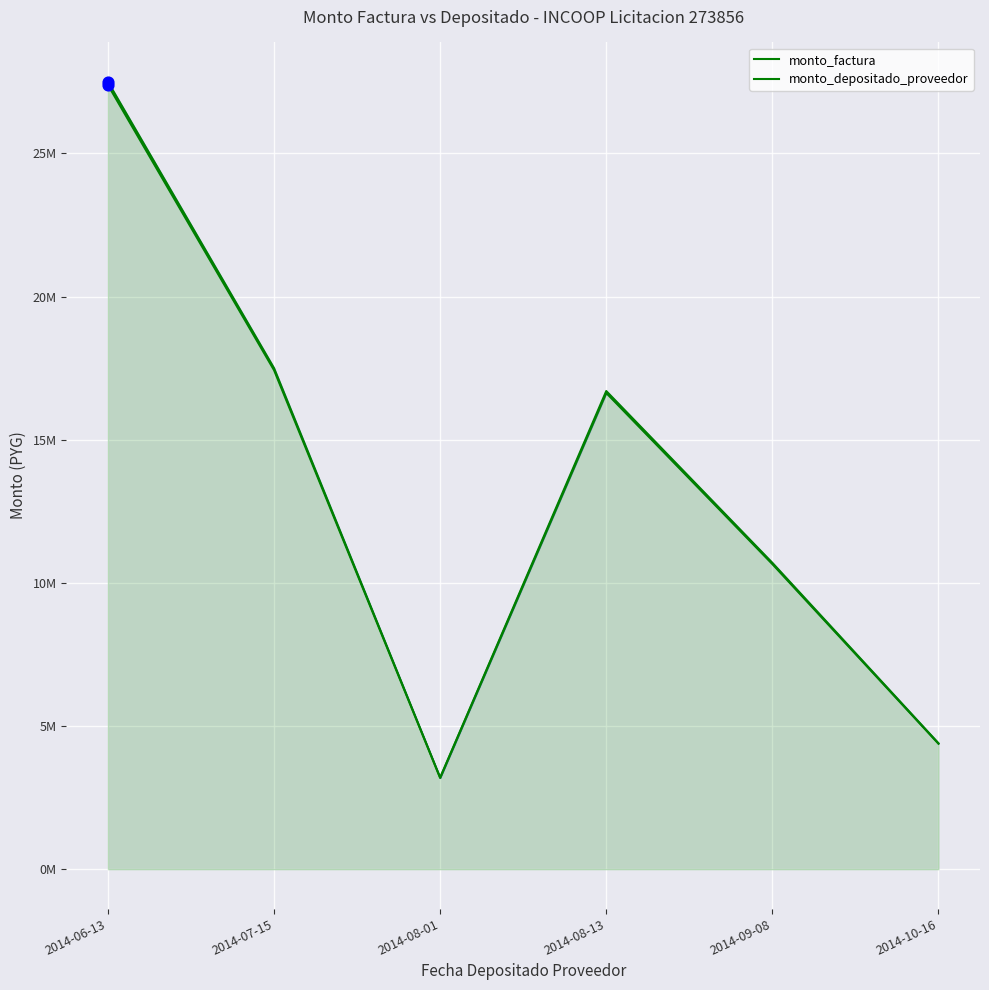

At which category is the sum across all series the highest?

2014-06-13